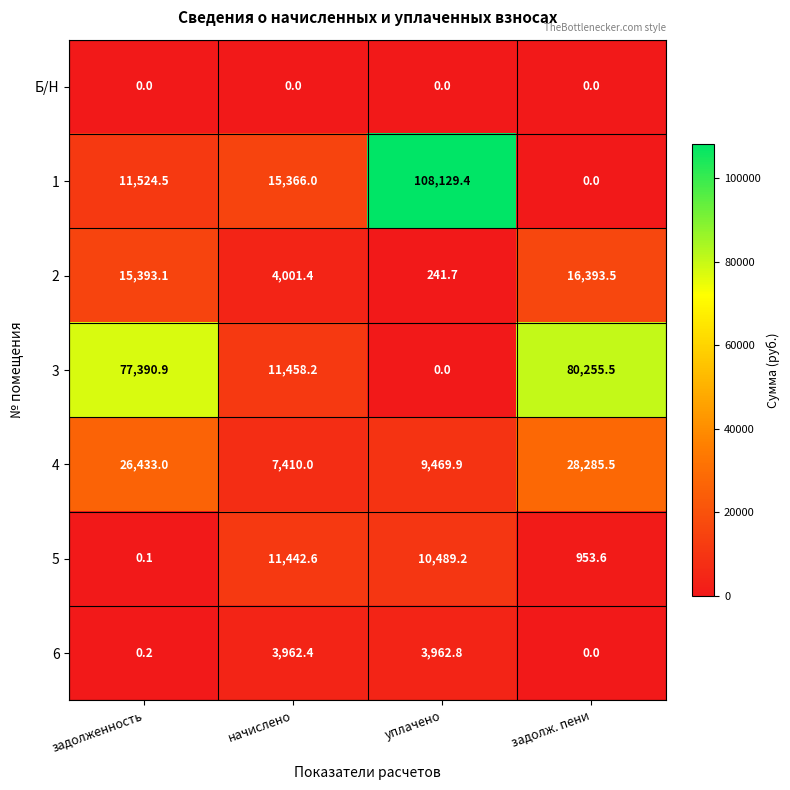

Reading left to right, transcribe all the data shown in this chart.

Б/Н: задолженность=0.0	начислено=0.0	уплачено=0.0	задолж. пени=0.0
1: задолженность=11524.5	начислено=15366.0	уплачено=108129.4	задолж. пени=0.0
2: задолженность=15393.1	начислено=4001.4	уплачено=241.7	задолж. пени=16393.5
3: задолженность=77390.9	начислено=11458.2	уплачено=0.0	задолж. пени=80255.5
4: задолженность=26433.0	начислено=7410.0	уплачено=9469.9	задолж. пени=28285.5
5: задолженность=0.1	начислено=11442.6	уплачено=10489.2	задолж. пени=953.6
6: задолженность=0.2	начислено=3962.4	уплачено=3962.8	задолж. пени=0.0